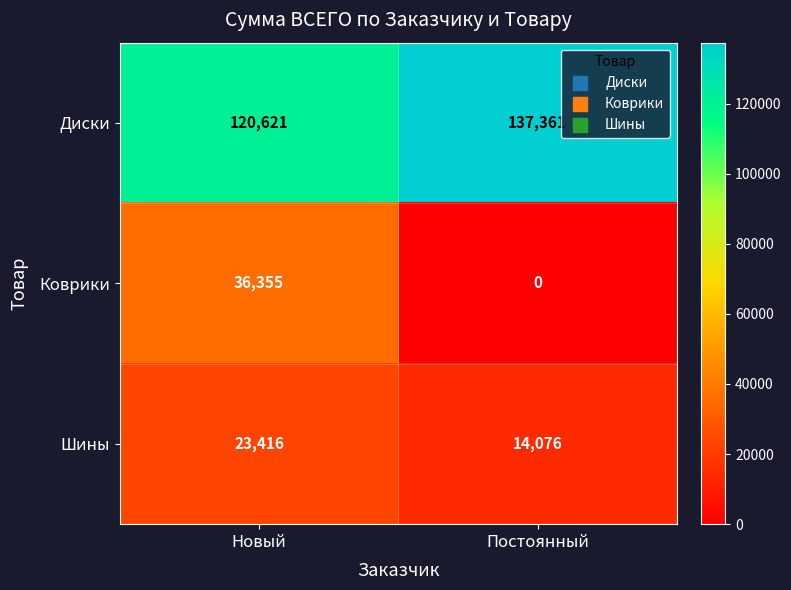

At which label is Коврики closest to 18177?

Постоянный